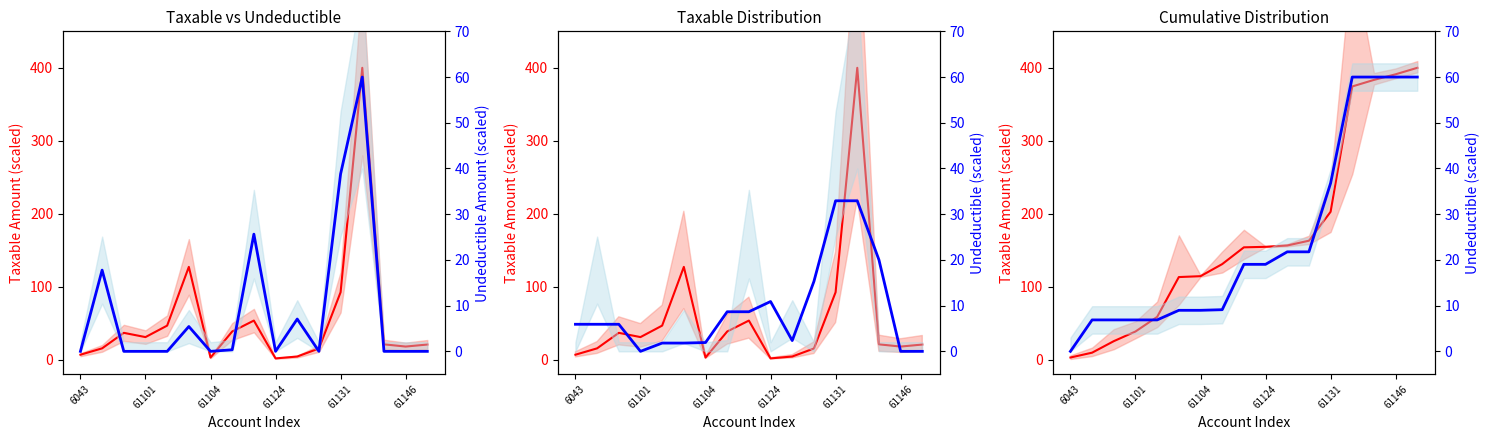

Reading left to right, transcribe all the data shown in this chart.

Taxable: 6.7	15.5	36.7	30.9	46.6	127.1	2.8	38.5	53.5	1.7	4.2	15.2	92.4	400.0	20.9	17.9	20.7
Taxable (cumul.): 2.9	9.5	25.3	38.5	58.6	113.2	114.4	130.9	153.9	154.6	156.4	163.0	202.7	374.4	383.4	391.1	400.0
Undeductible: 5.9	5.9	5.9	0.0	1.8	1.8	1.9	8.7	8.7	10.9	2.4	15.3	32.9	32.9	20.0	0.0	0.0
Undeductible (cumul.): 0.0	6.9	6.9	6.9	6.9	9.0	9.0	9.1	19.0	19.0	21.8	21.8	36.8	60.0	60.0	60.0	60.0